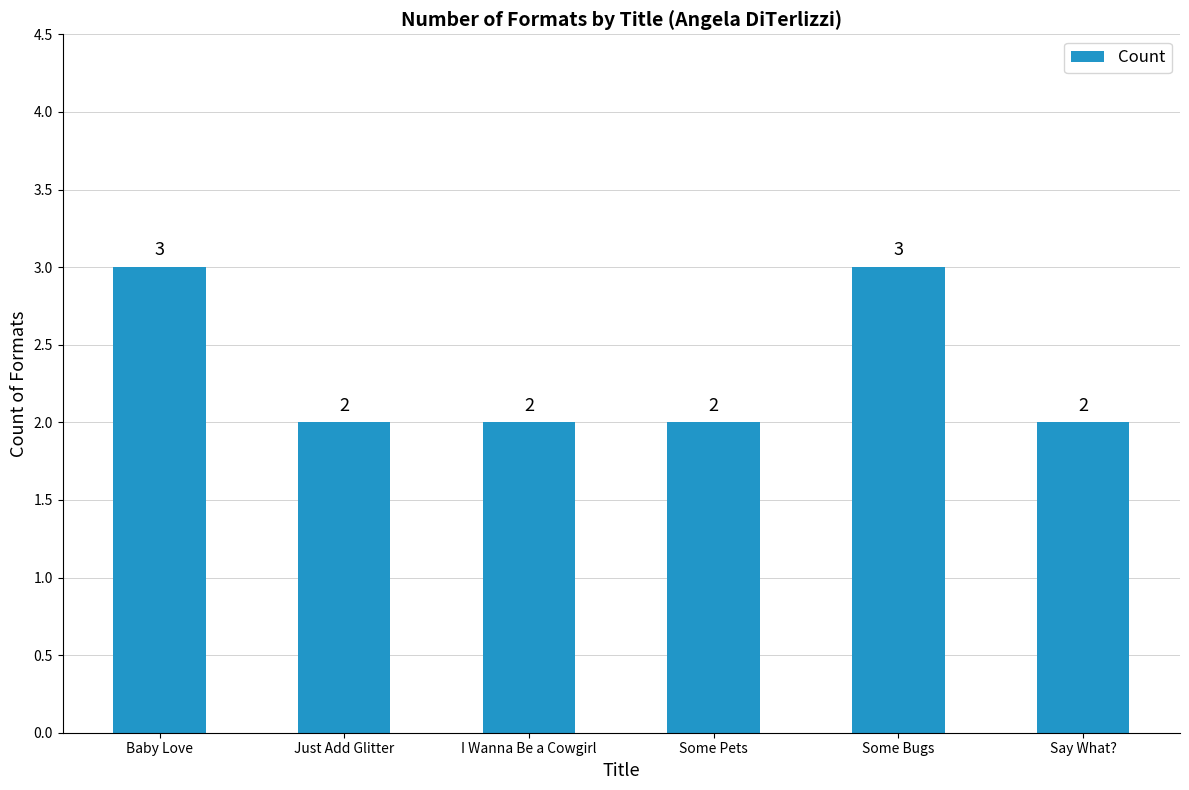

Approximately how many times larger is the value at Baby Love compared to I Wanna Be a Cowgirl?

1.5